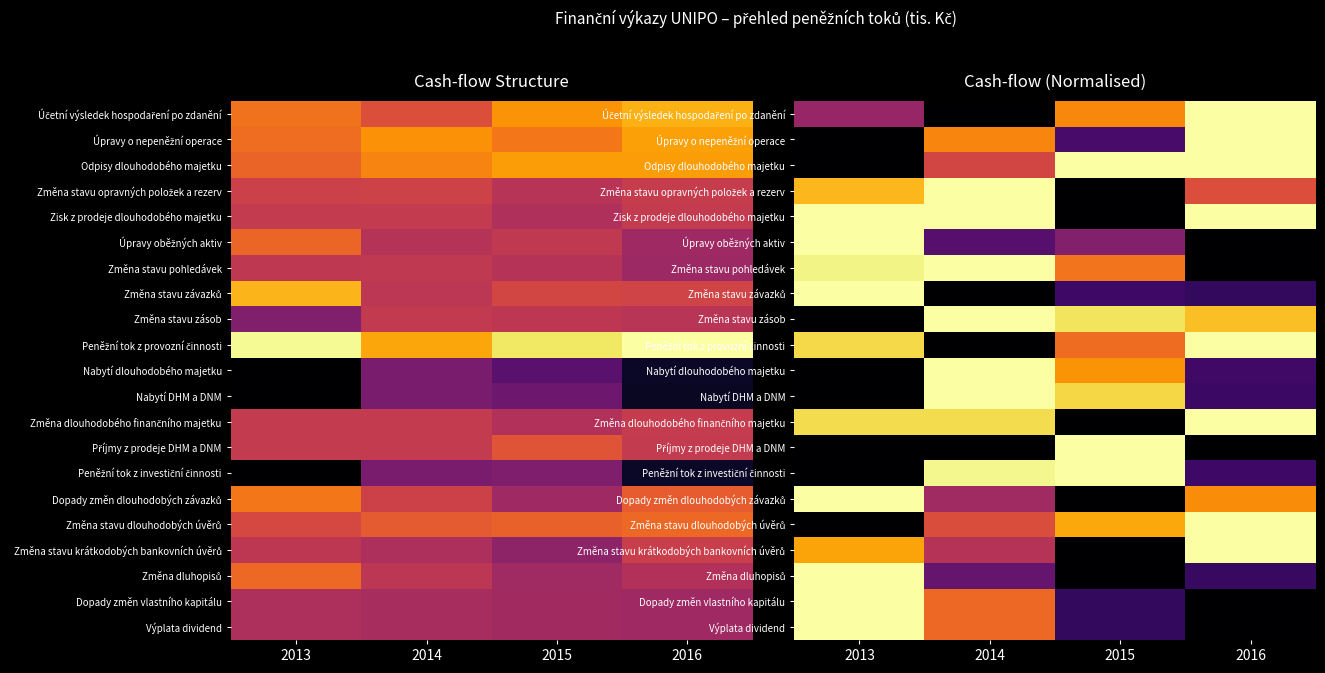

What is the sum of all Úpravy oběžných aktiv values?

1.6